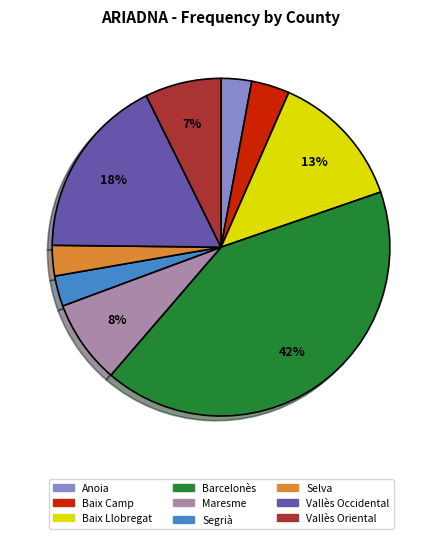

Do Baix Camp and Vallès Occidental together represent more than half of the pie?

No